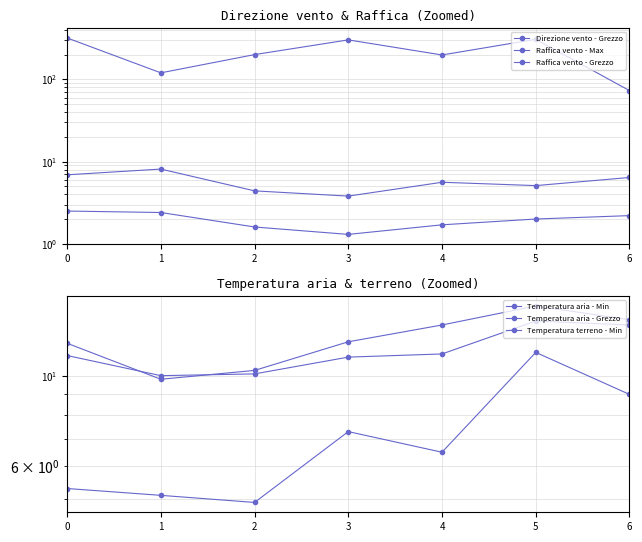

Is this an area chart (filled region under the line)?

No